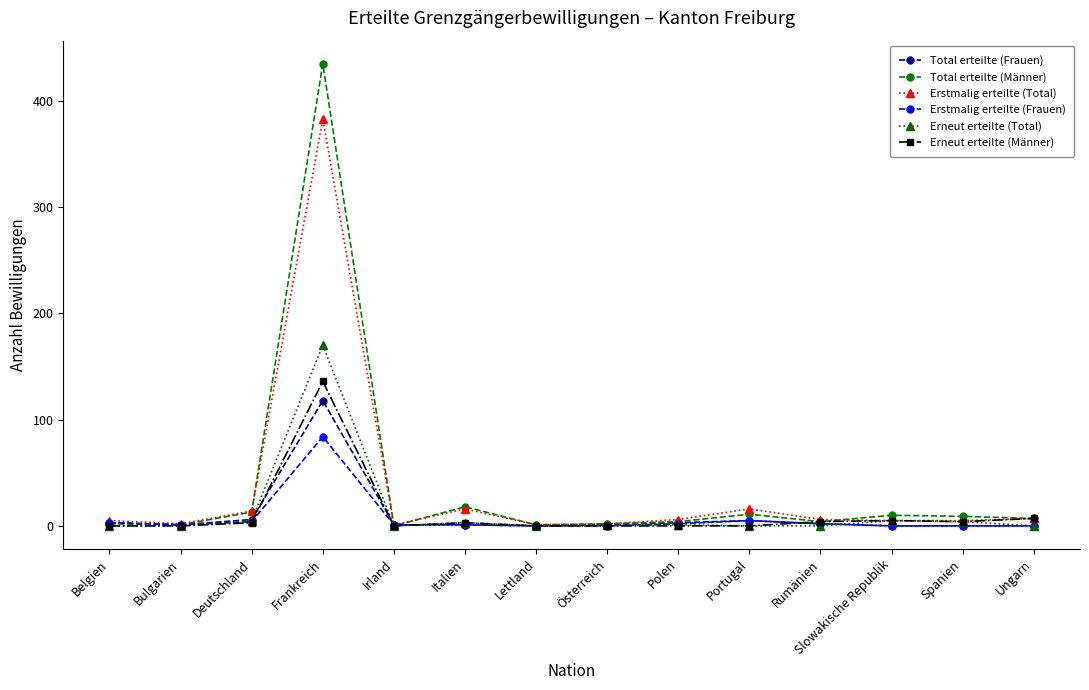

What is the label of the 1st point from the right?

Ungarn